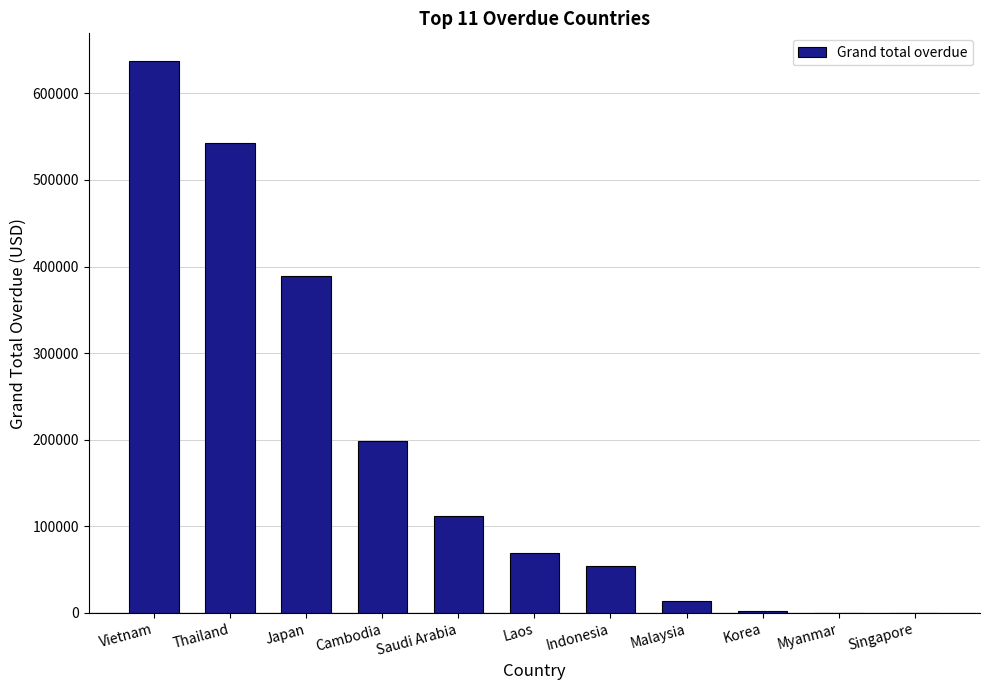

How many data points does each series have?

11